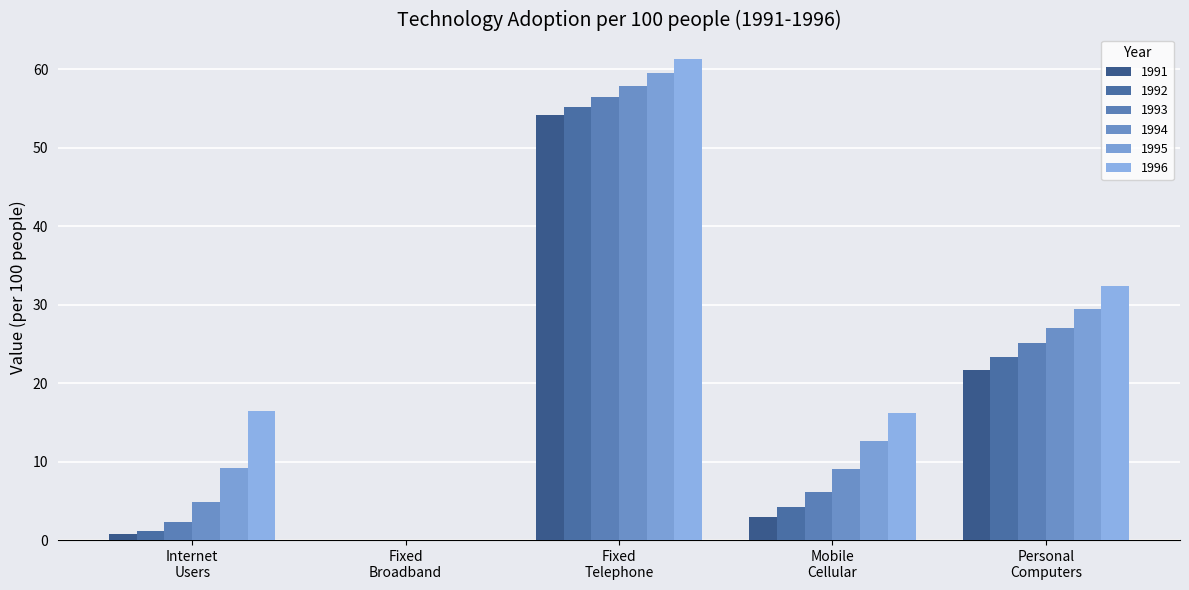

What is the value of the 1993 bar at the 1st from the left?

2.3